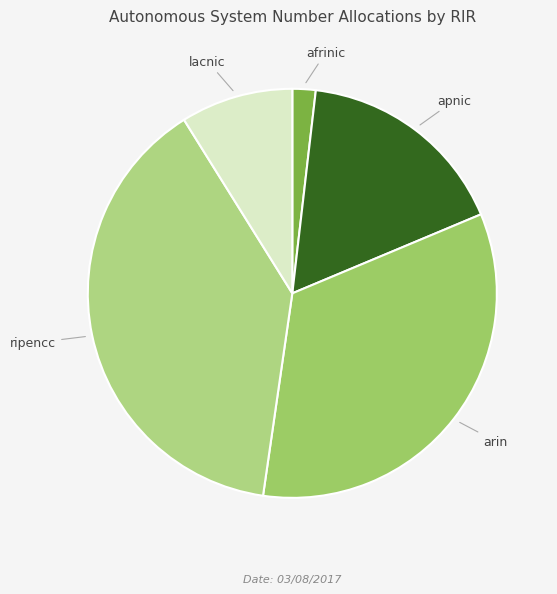

Combined, do apnic and afrinic account for over 50%?

No